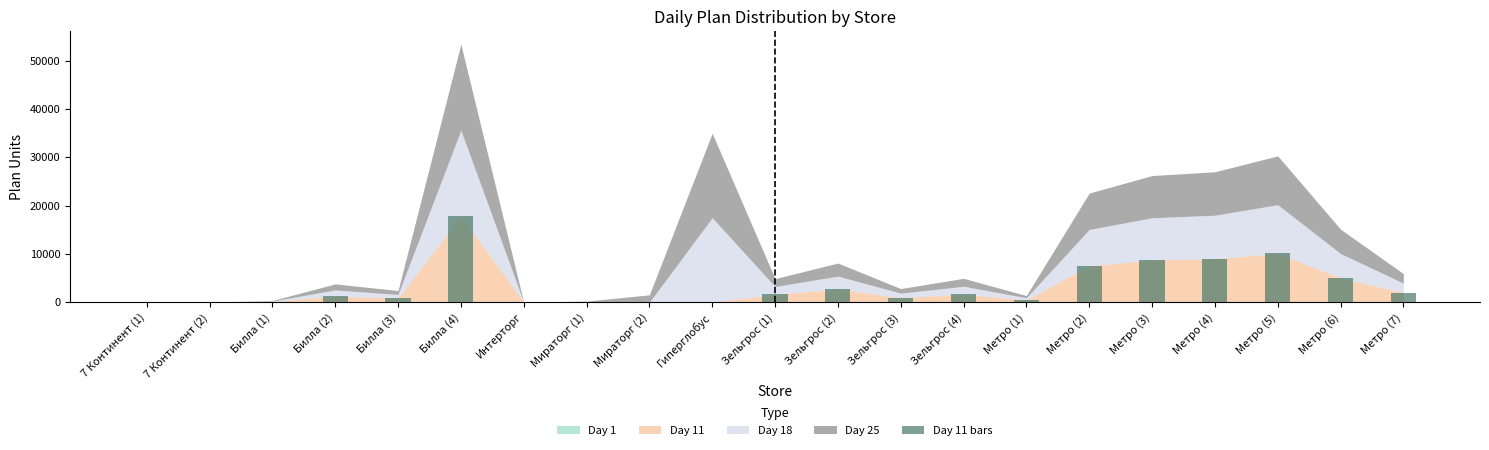

How many data points does each series have?

21